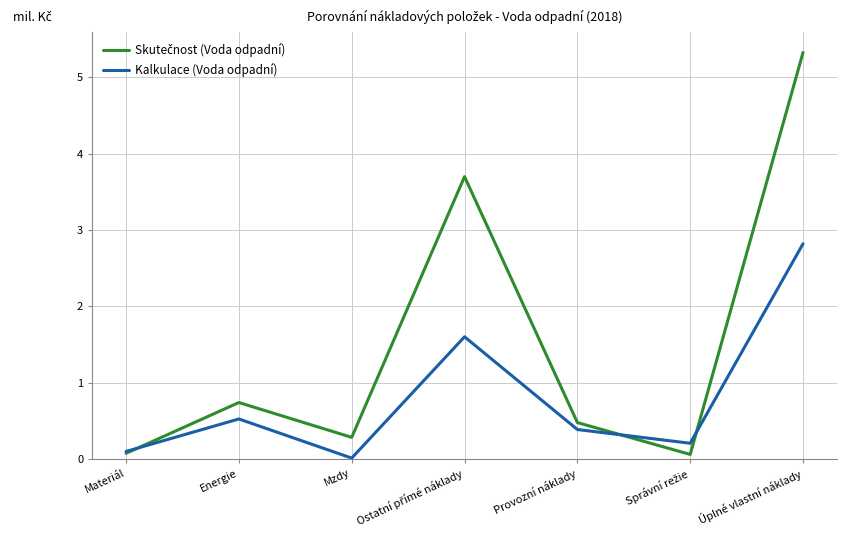

What is the spread (max minus min) of values at Úplné vlastní náklady?

2.5